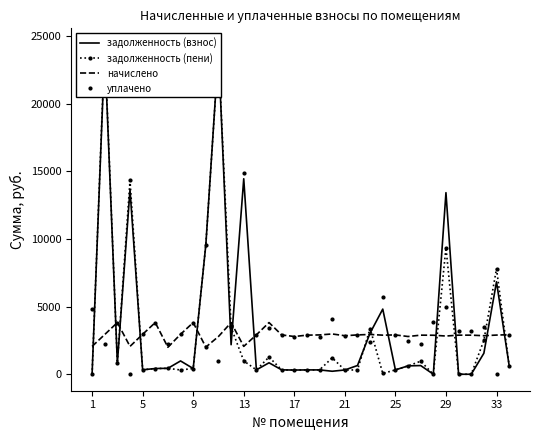

At how many categories does at least one series exceed 5834?

7